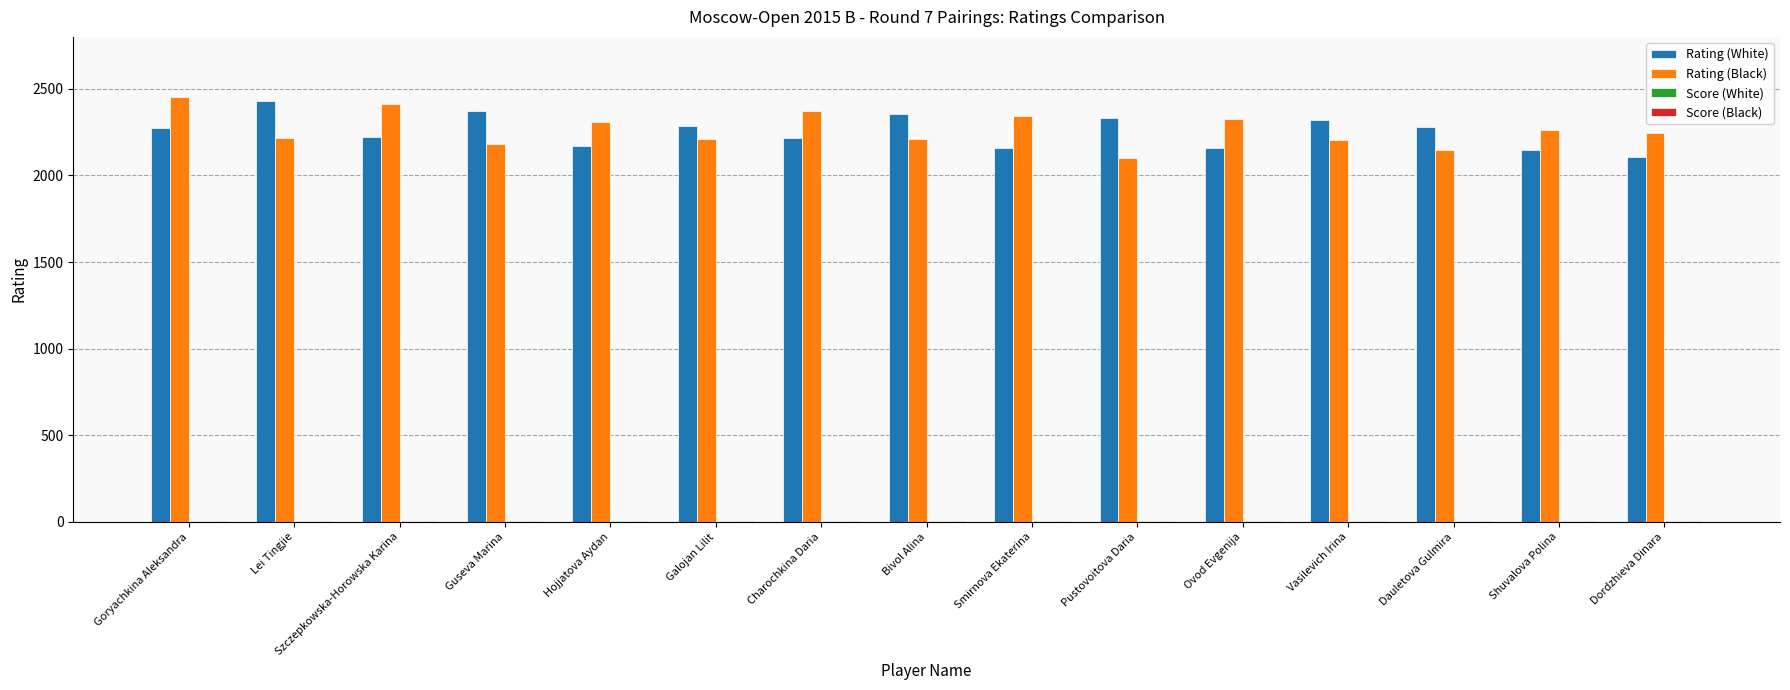

Is it true that Rating (Black) equals 2370 at Charochkina Daria?

True